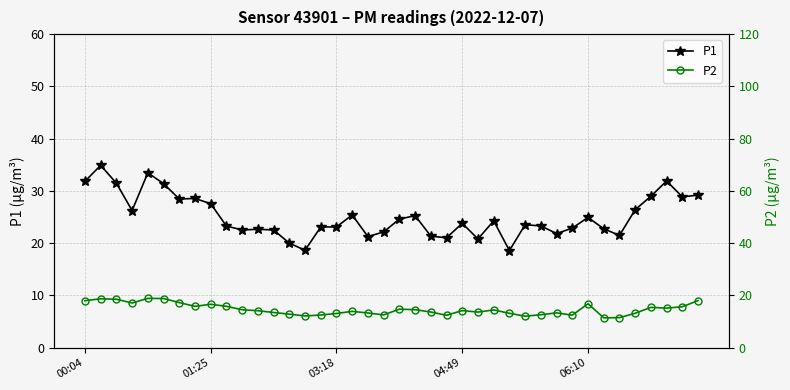

Rank the series at 34 from lowest to highest value.

P2, P1